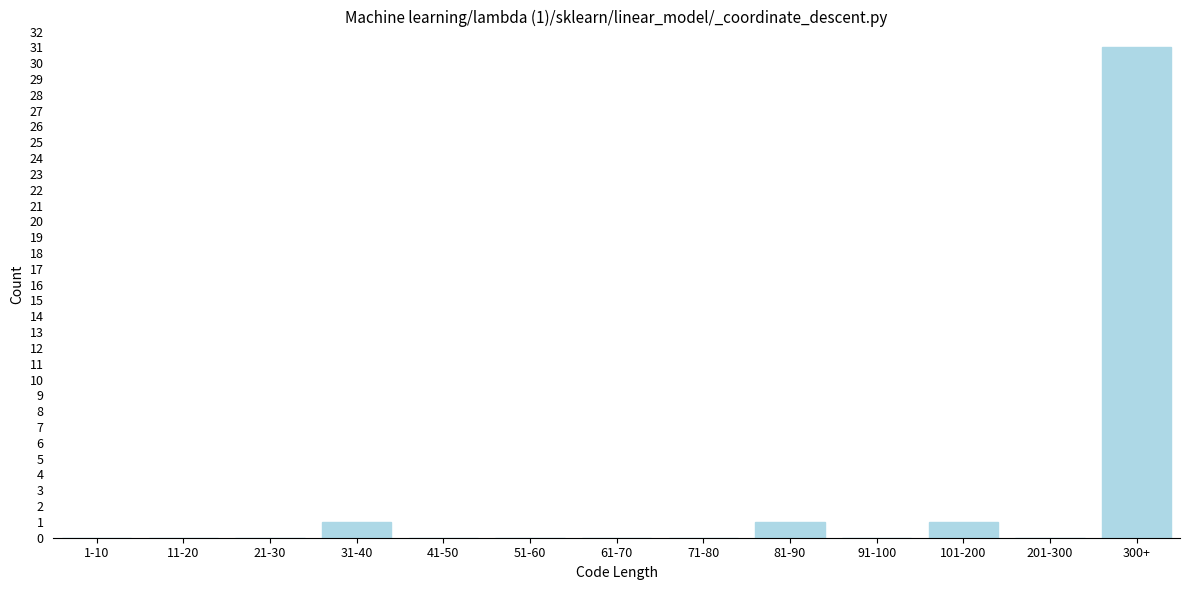

Reading left to right, transcribe all the data shown in this chart.

1-10=0	11-20=0	21-30=0	31-40=1	41-50=0	51-60=0	61-70=0	71-80=0	81-90=1	91-100=0	101-200=1	201-300=0	300+=31